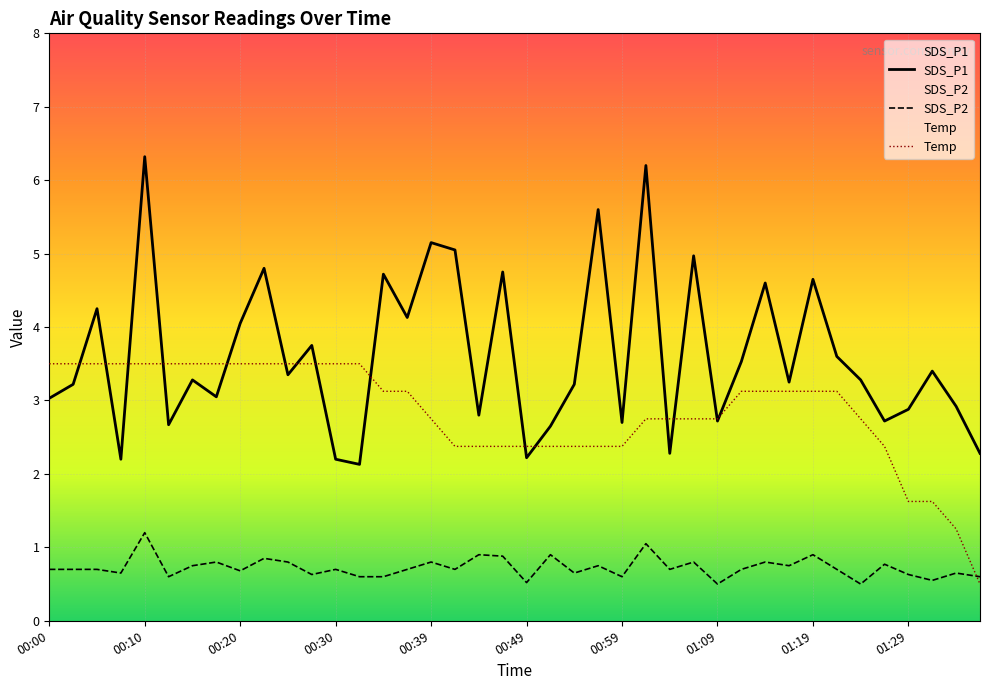

Which series has the widest spread of values?

SDS_P1